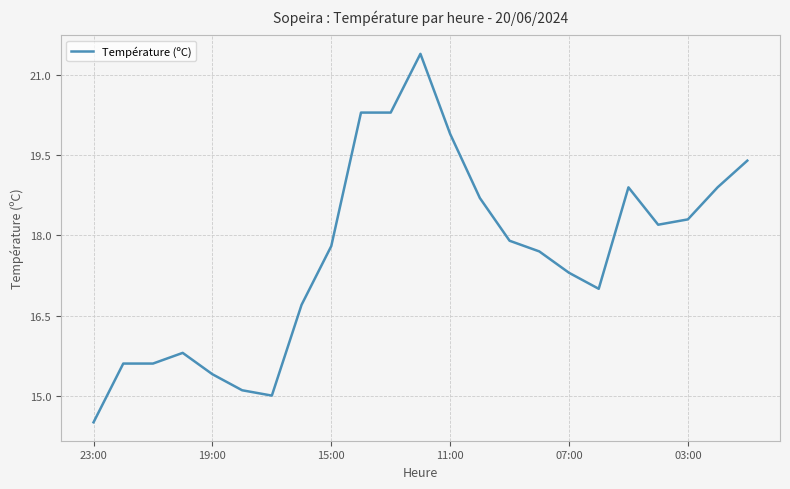

What is the smallest value displayed?

14.5